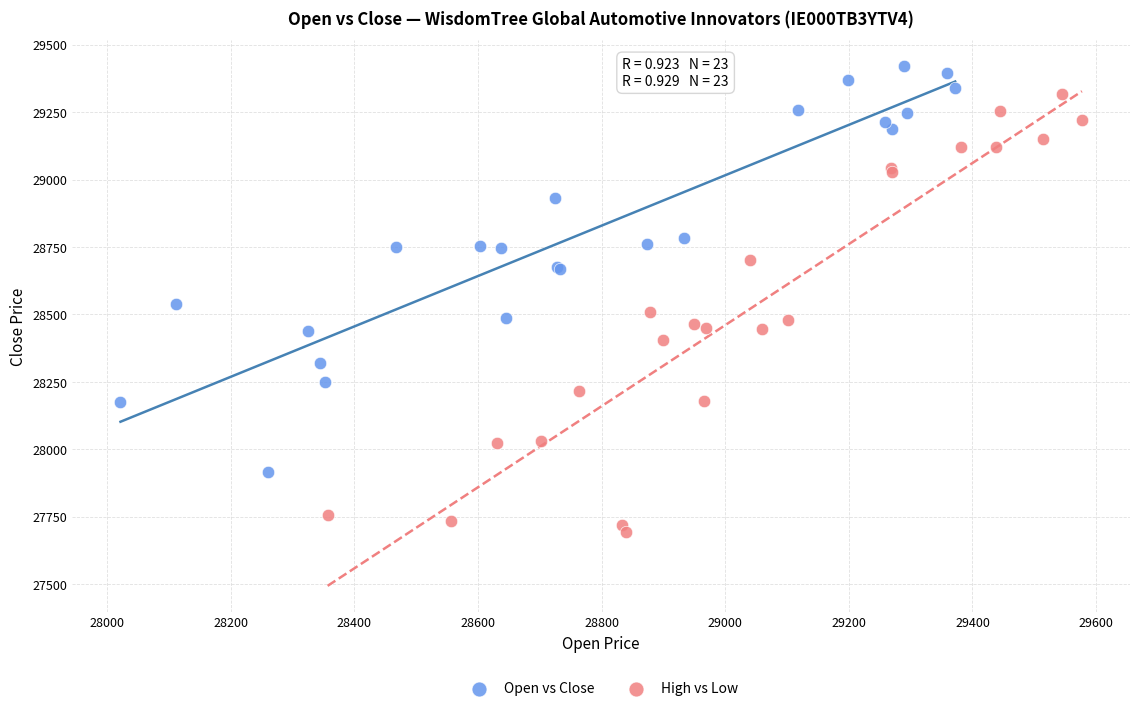

Which series has the widest spread of Y values?

High vs Low